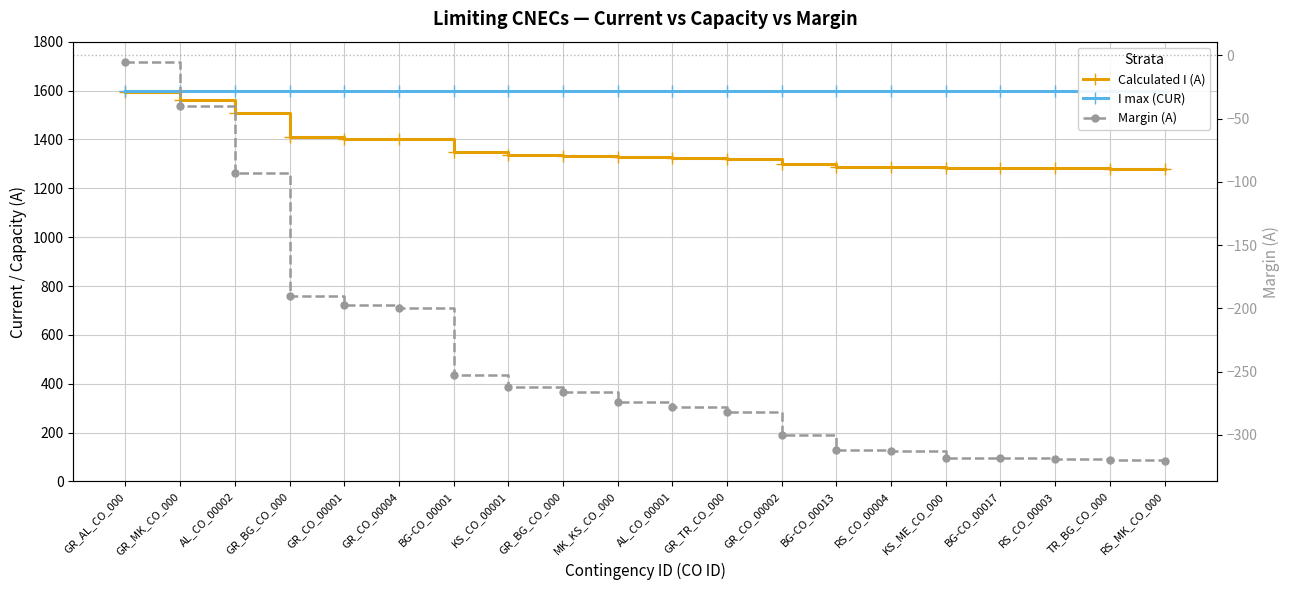

At which label does I max (CUR) reach its minimum?

GR_AL_CO_000